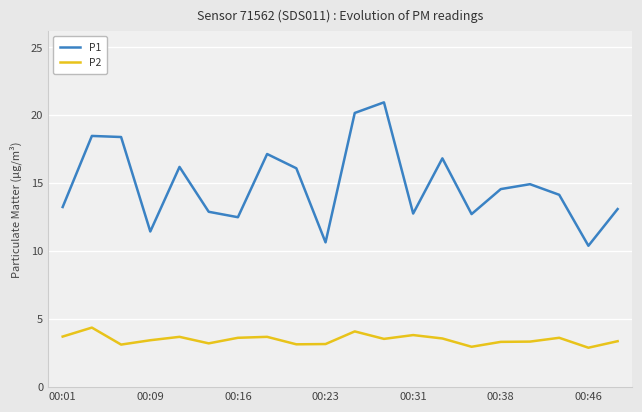

What is the difference between the maximum and minimum values in the P2 series?

1.5